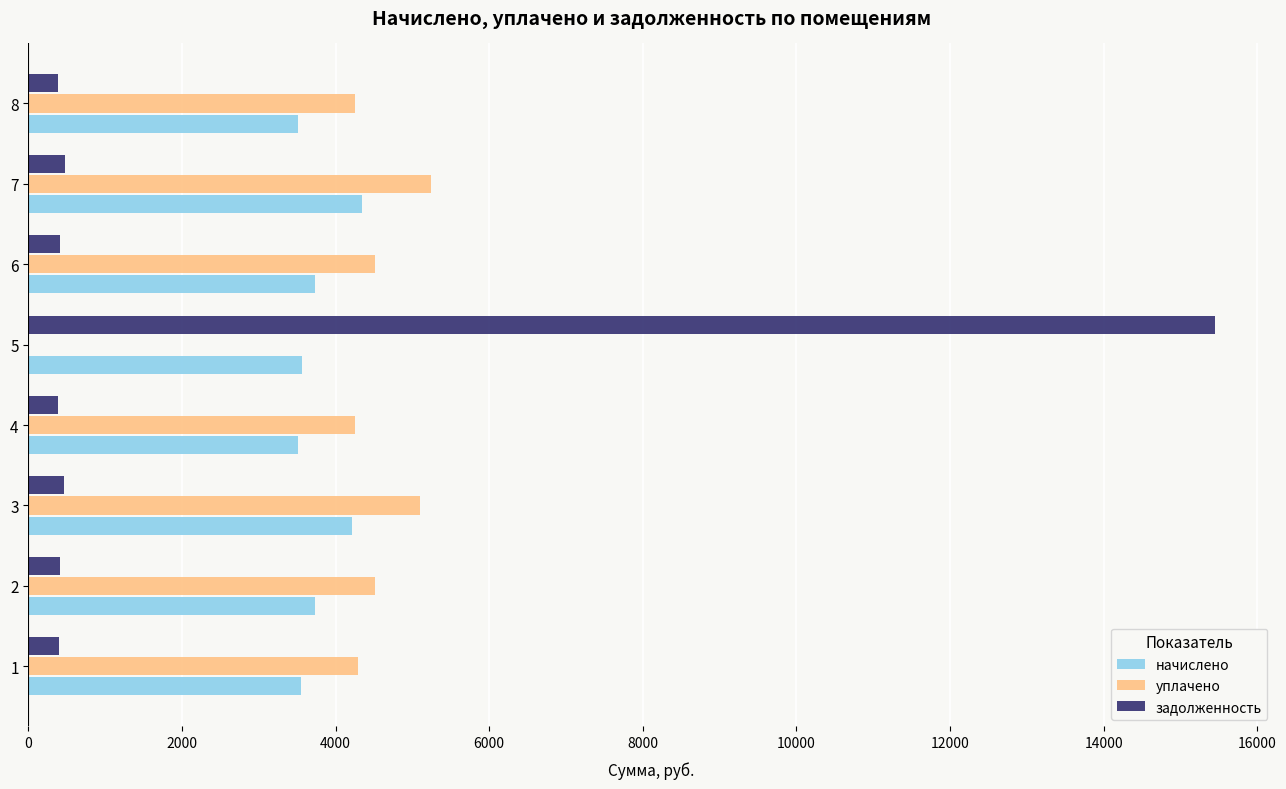

What is the greatest value displayed?

15449.7